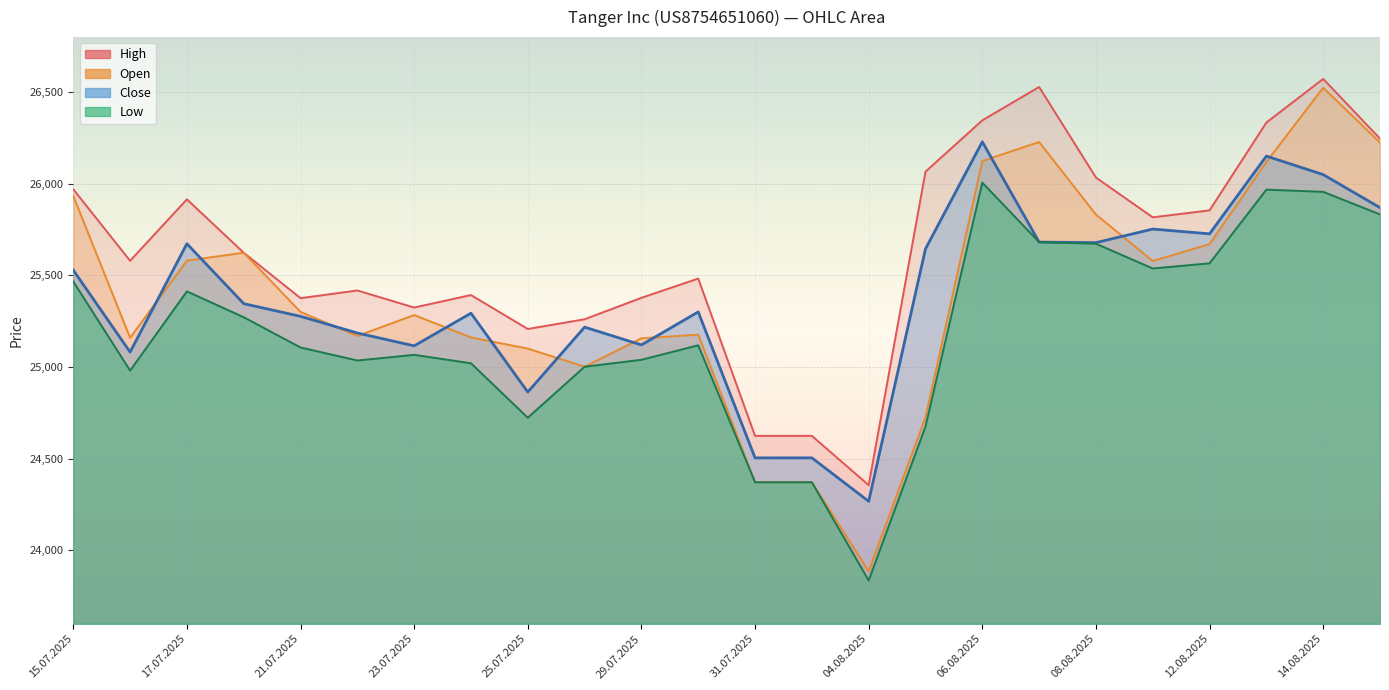

What is the label of the 13th point from the right?

30.07.2025